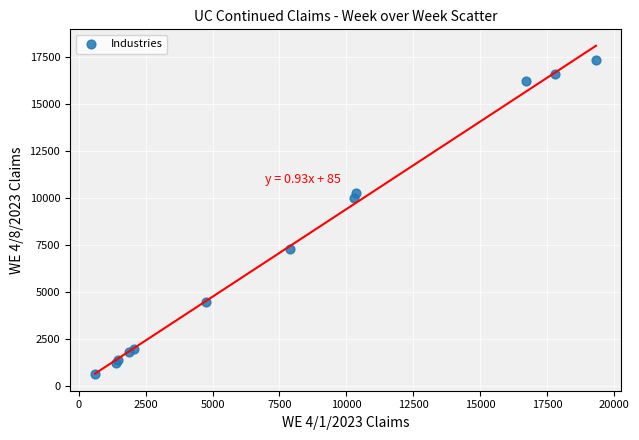

What Y value in the scatter plot is closest to 8969?

10018